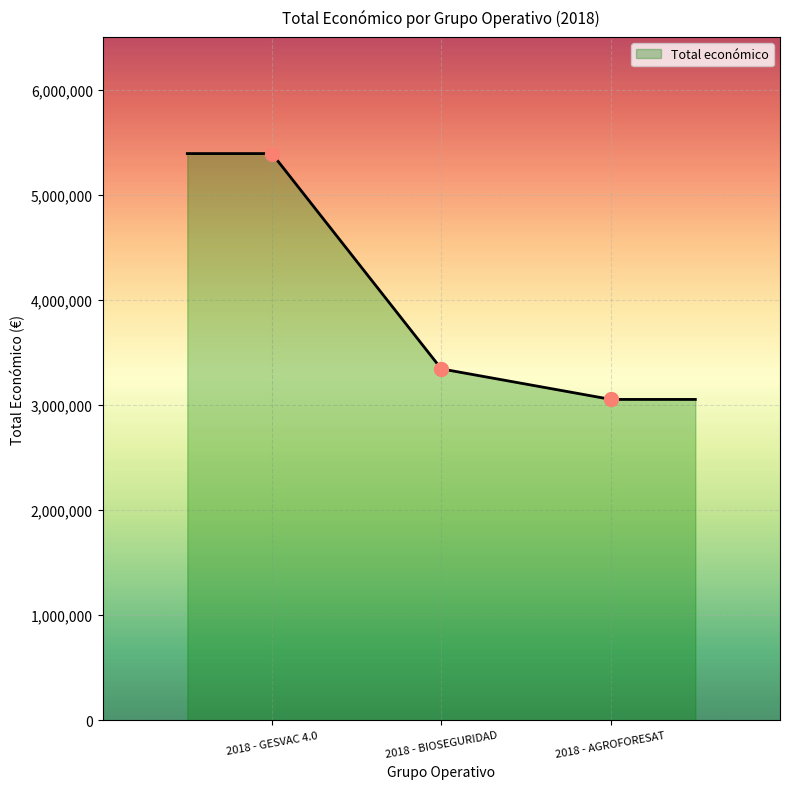

Which has a higher value, 2018 - AGROFORESAT or 2018 - BIOSEGURIDAD?

2018 - BIOSEGURIDAD